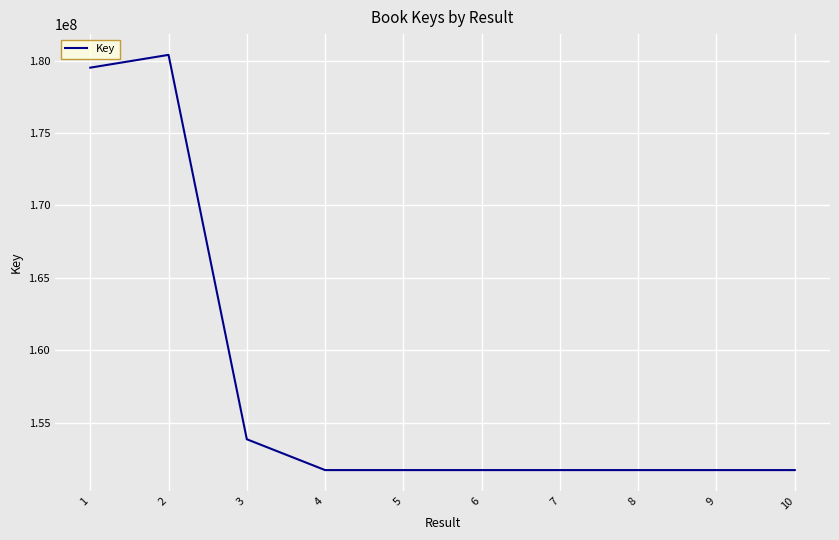

What is the difference between the maximum and minimum values?

28688071